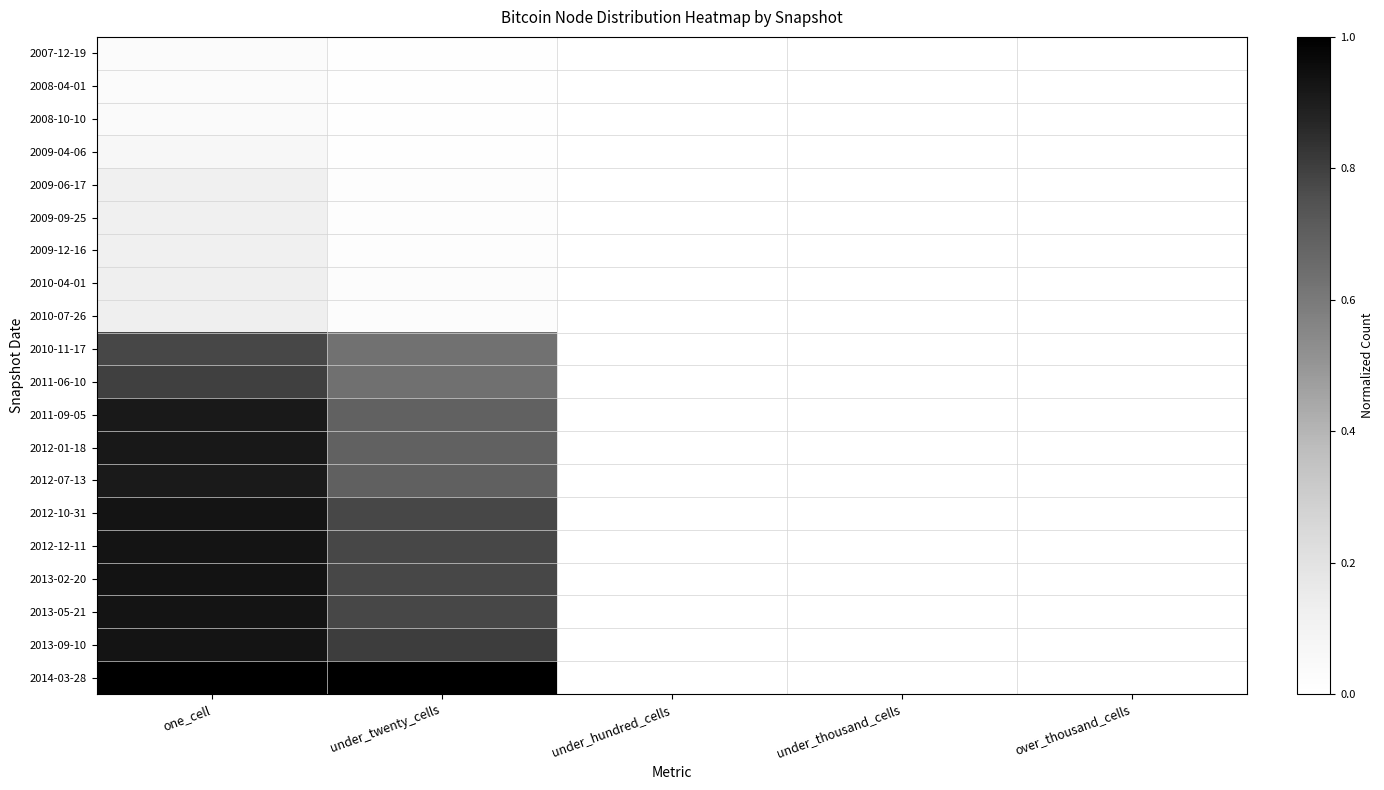

At which category is the sum across all series the highest?

one_cell